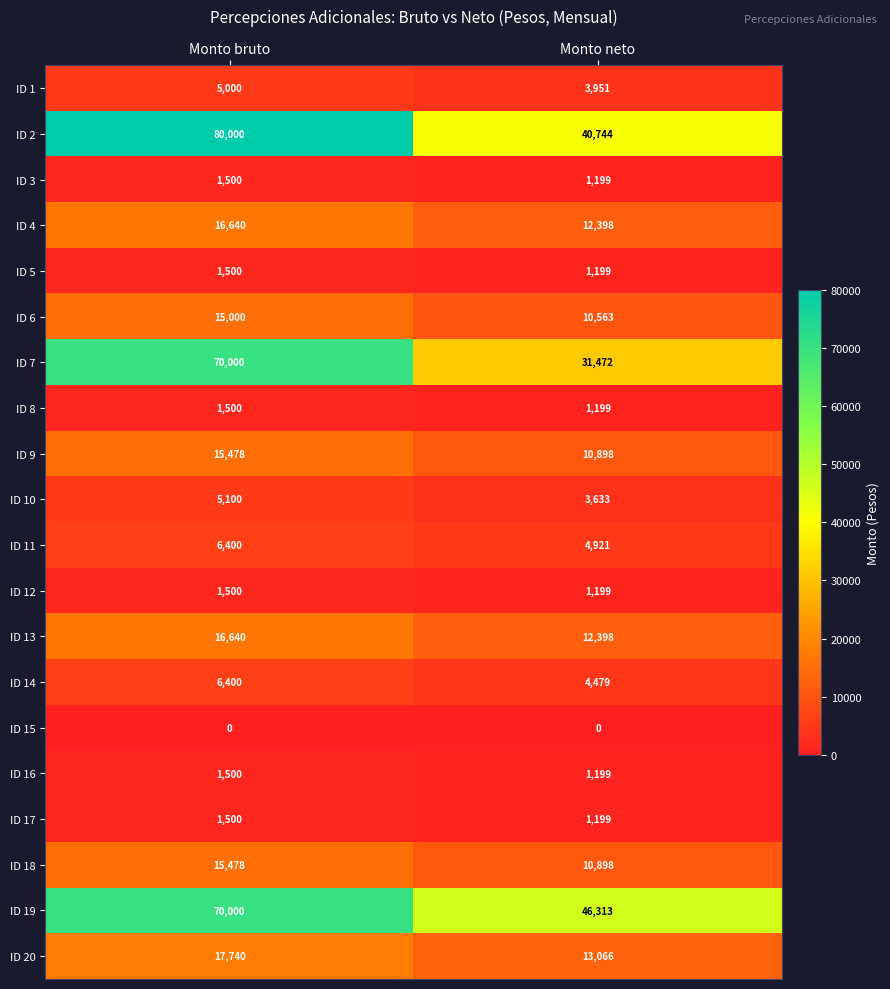

Which series has the widest spread of values?

ID 2